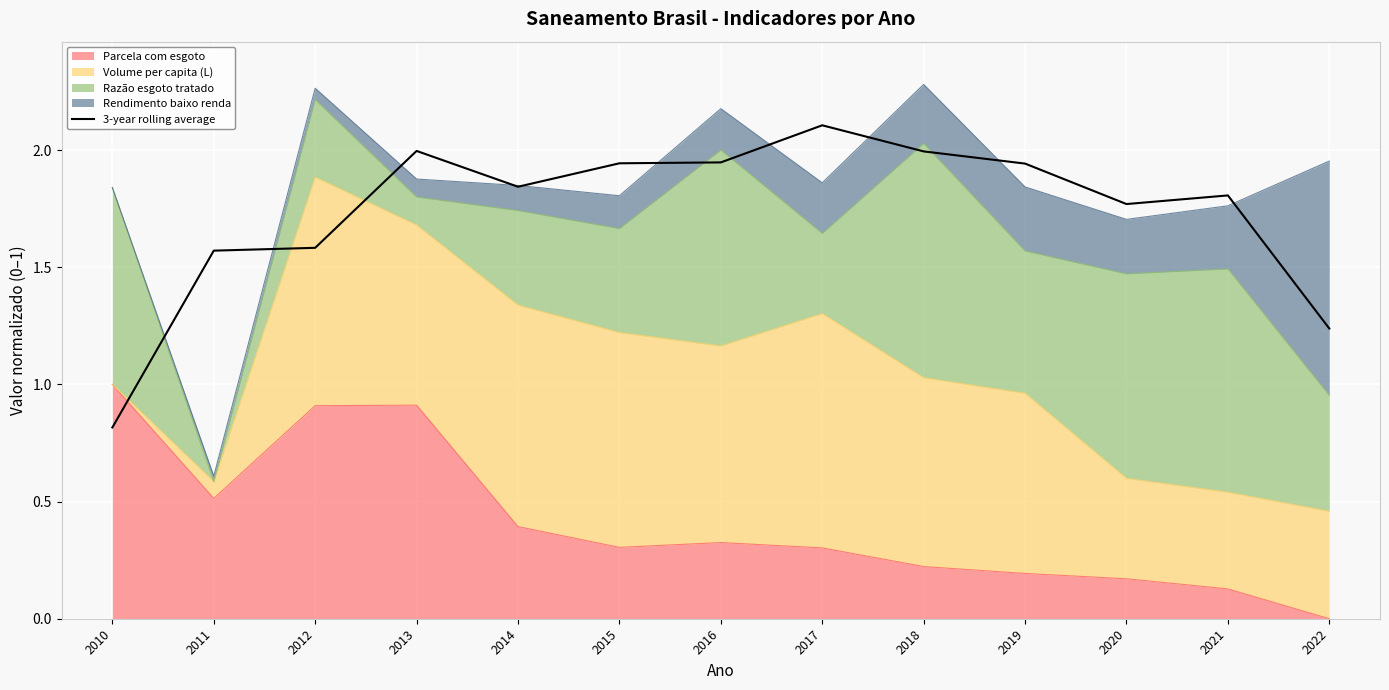

True or false: the data shows 1.6 at 2011.

True